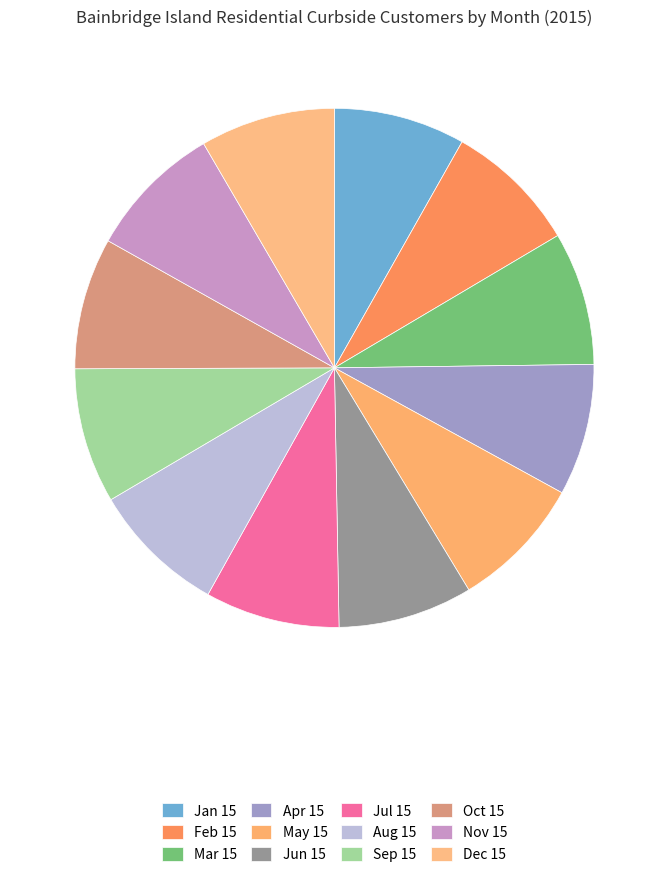

What portion of the pie excludes Jul 15?

91.6%